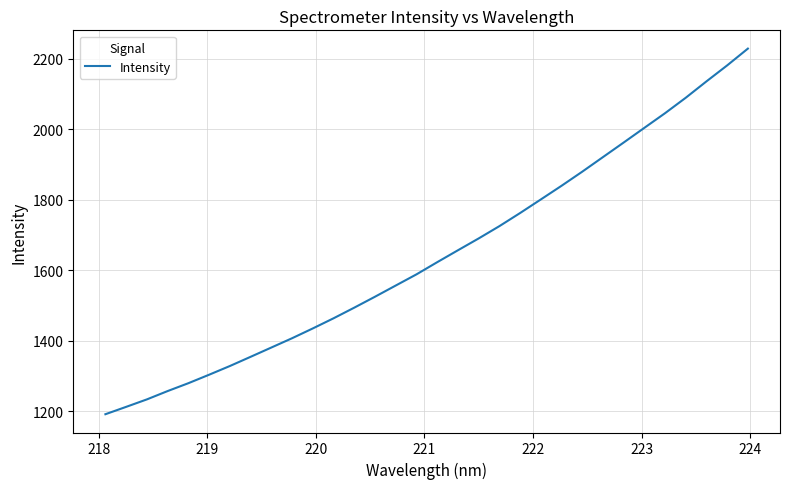

What is the greatest value displayed?

2228.9